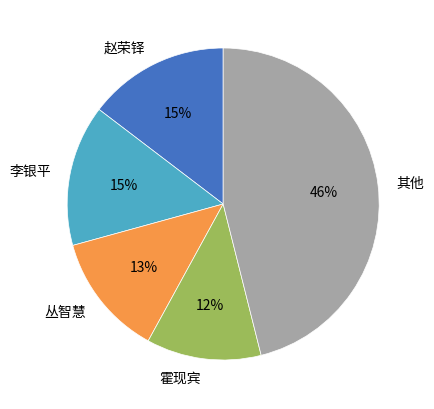

What is the largest slice in the pie chart?

其他